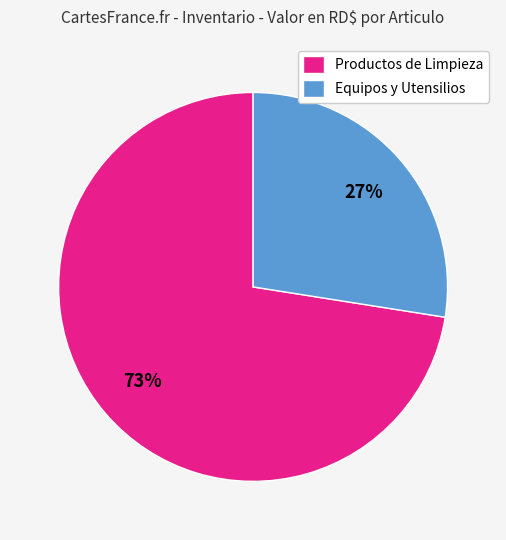

Is the sum of Productos de Limpieza and Equipos y Utensilios greater than half?

Yes